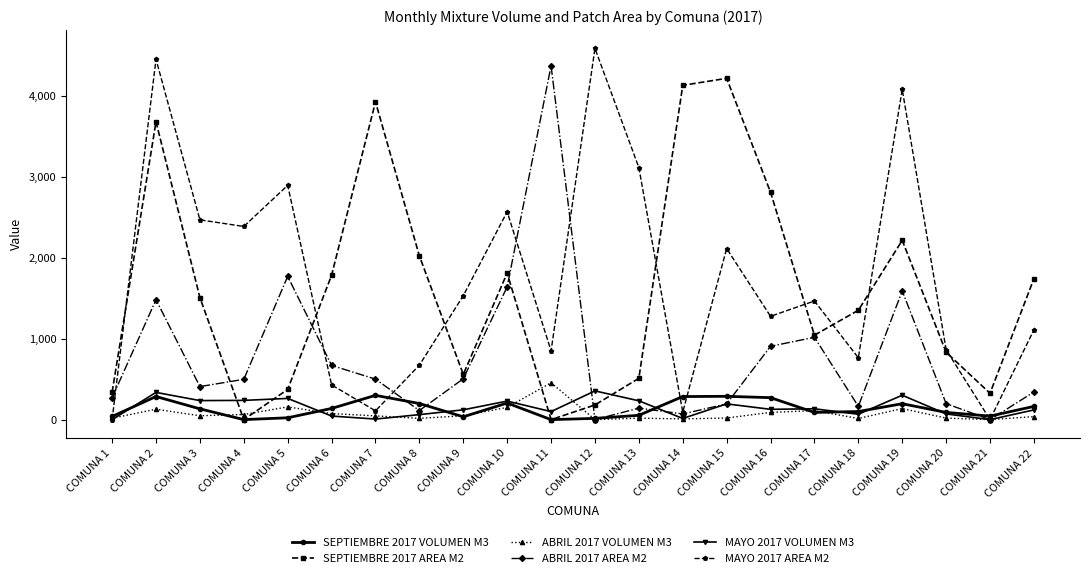

How many data points does each series have?

22